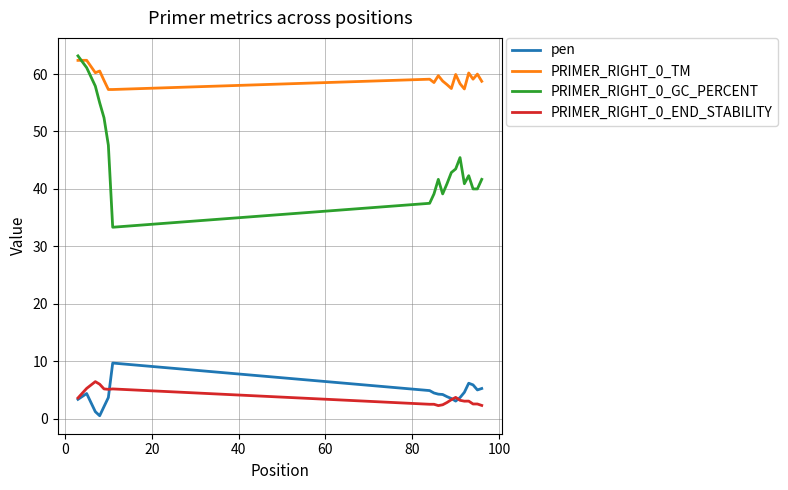

Which series has the largest total across all categories?

PRIMER_RIGHT_0_TM